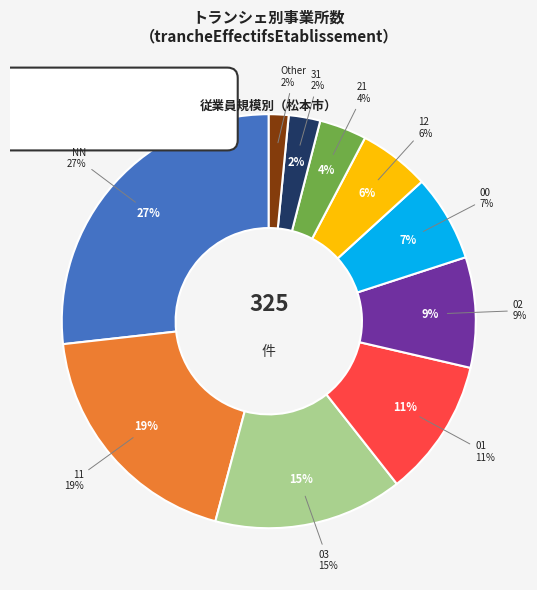

Is 01 the majority of the pie?

No